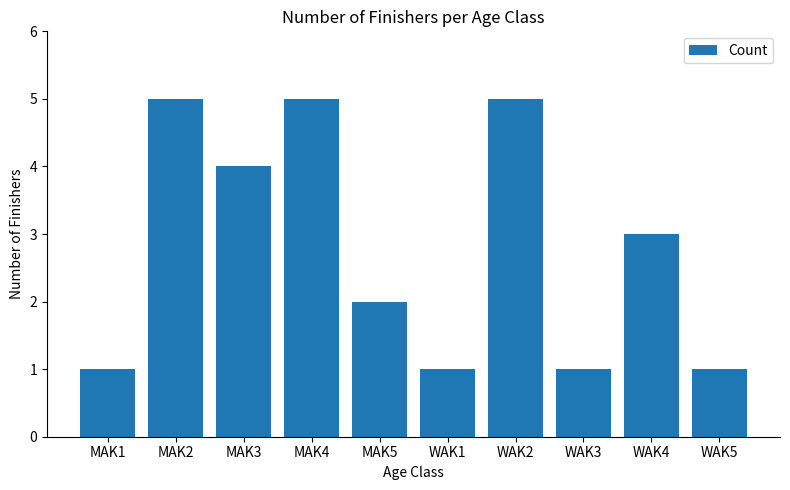

True or false: the data shows 8 at MAK4.

False